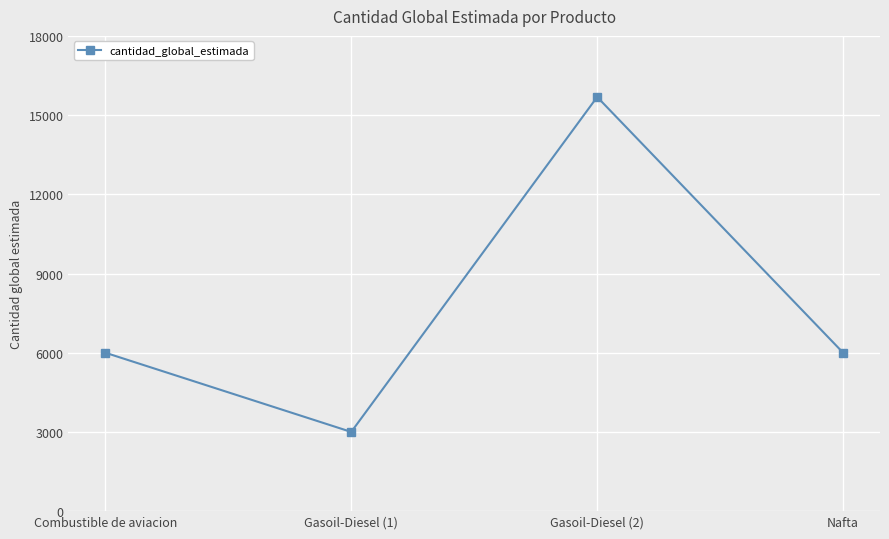

The value at Gasoil-Diesel (1) is 4618. True or false?

False